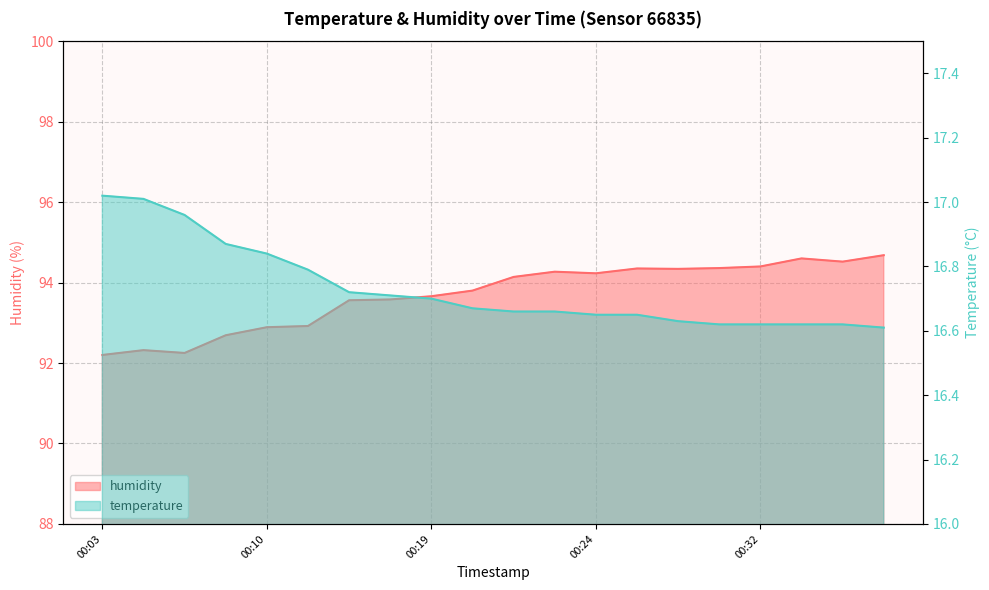

What is the sum of all humidity values?

1873.8